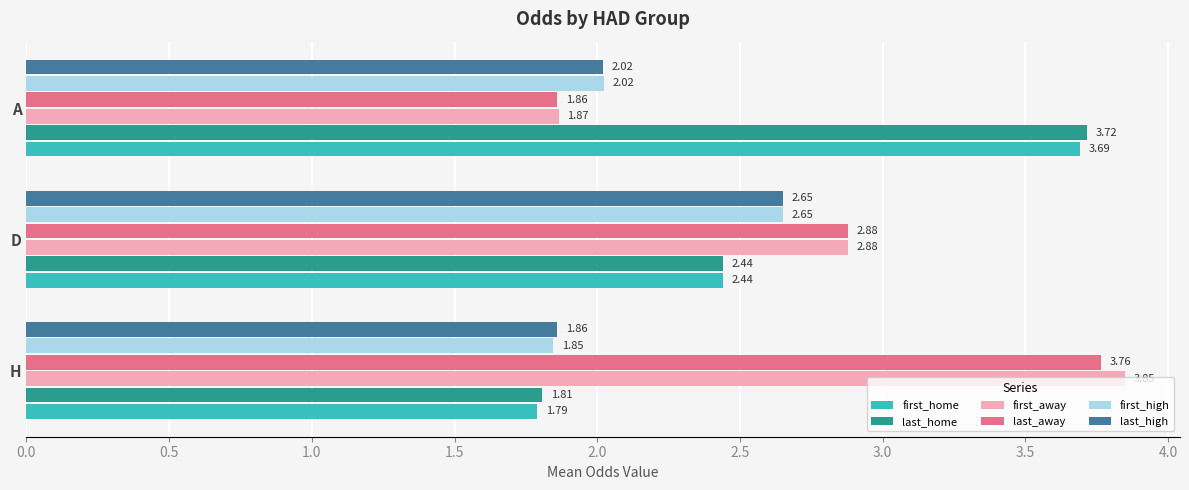

Which series has the largest range (max minus min)?

first_away